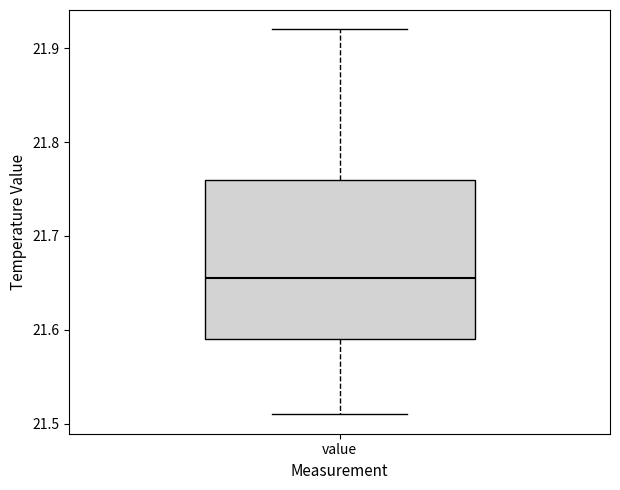

Where does the lower whisker of the box for value end on the y-axis? The values are not printed on the chart, so give them approximately, as read against the axis.

21.51